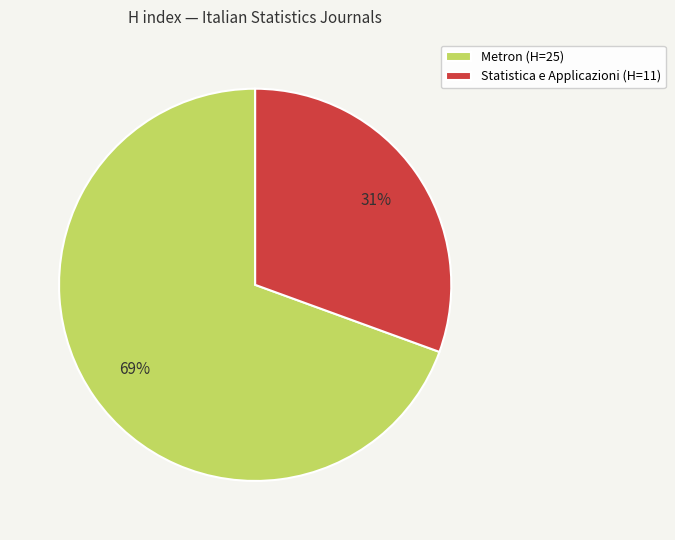

Do Statistica e Applicazioni (H=11) and Metron (H=25) together represent more than half of the pie?

Yes